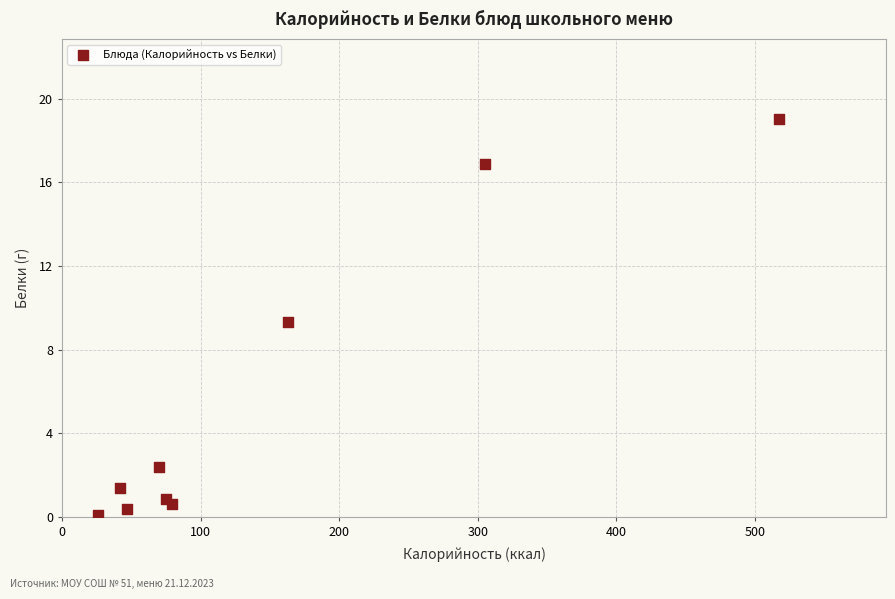

What Y value in the scatter plot is closest to 9?

9.3